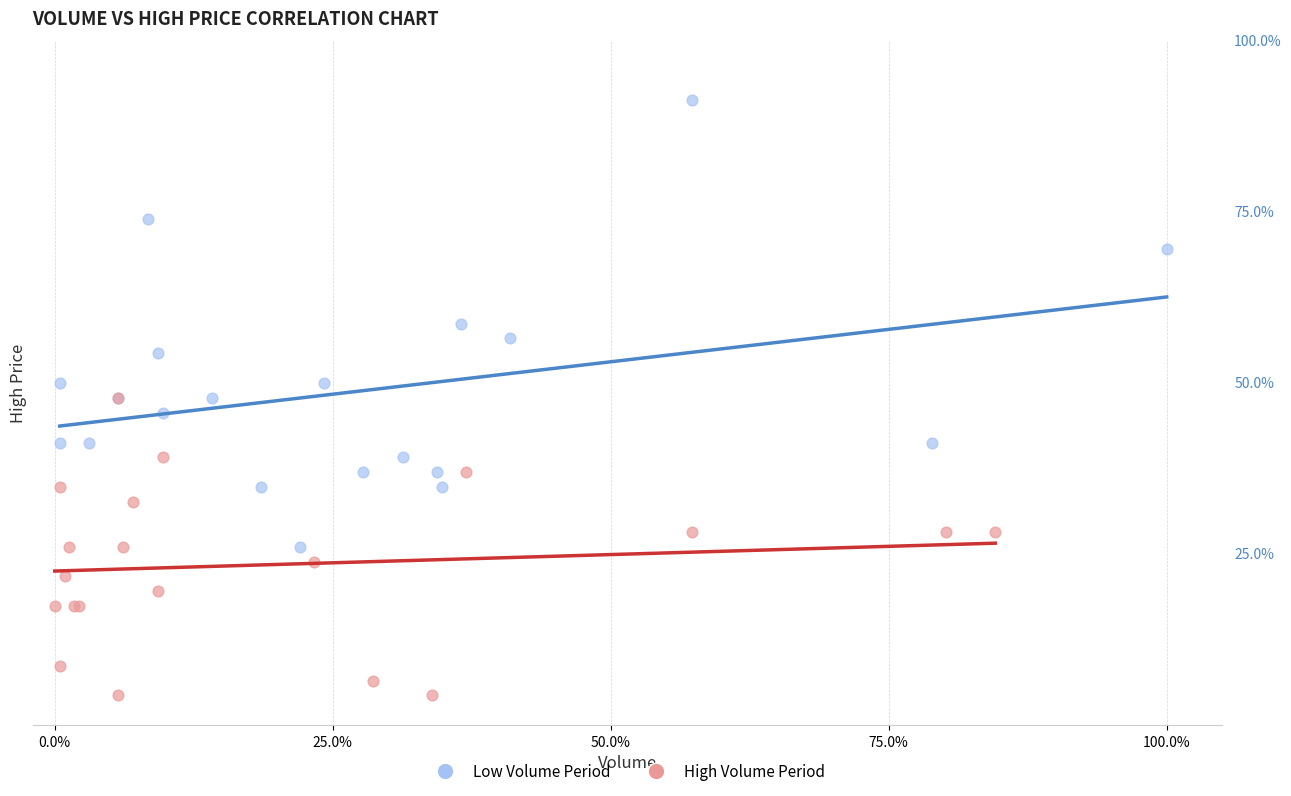

What are all the series names shown in the legend?

Low Volume Period, High Volume Period